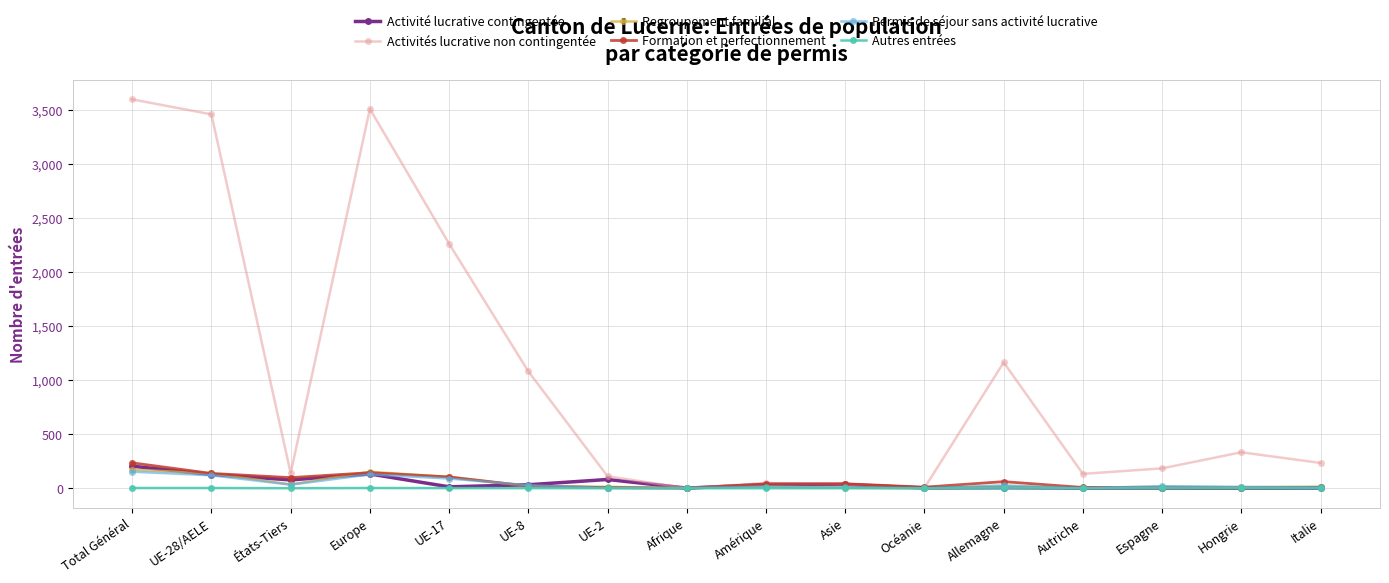

Which series has the largest total across all categories?

Activités lucrative non contingentée